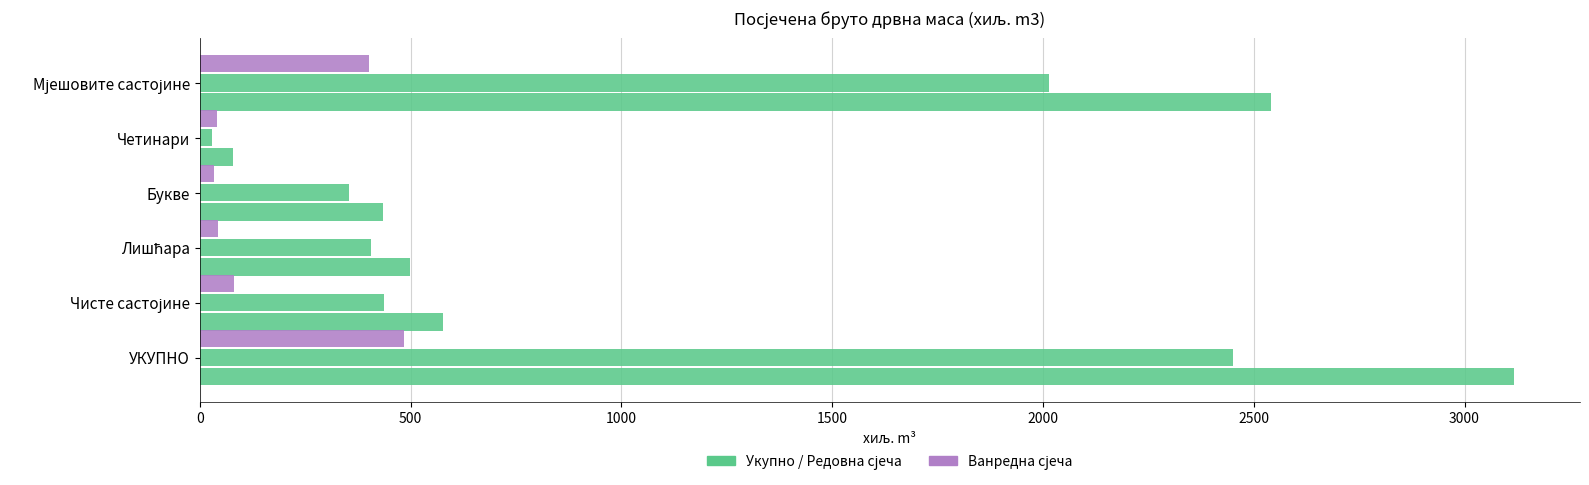

How many series are shown in this chart?

3